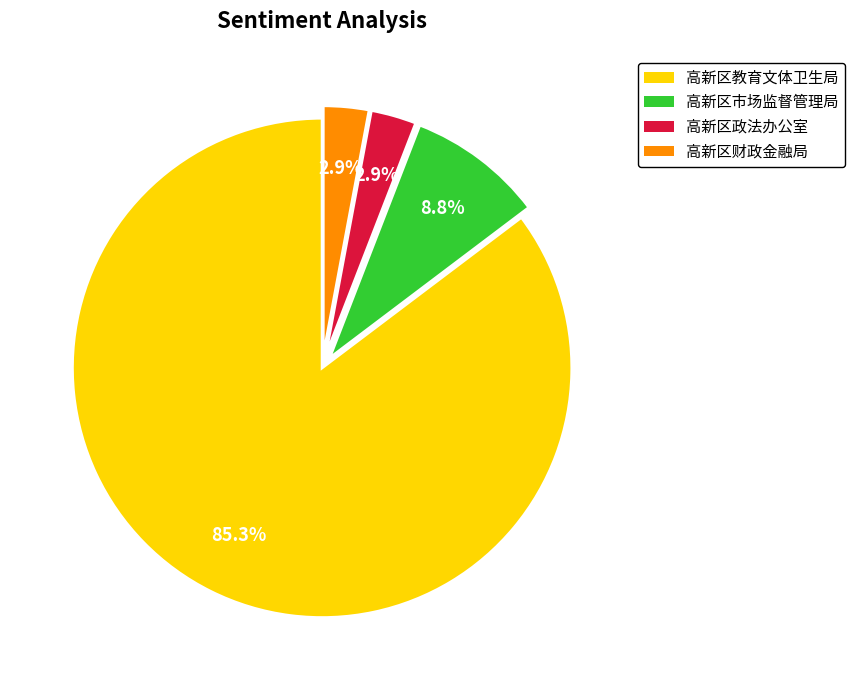

Which slice represents more than half of the pie?

高新区教育文体卫生局